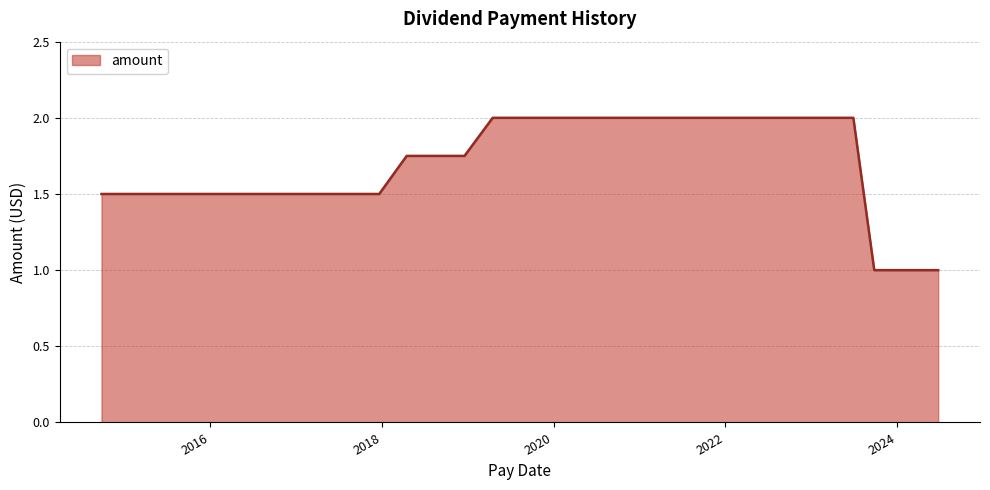

What is the difference between the maximum and minimum values?

1.0